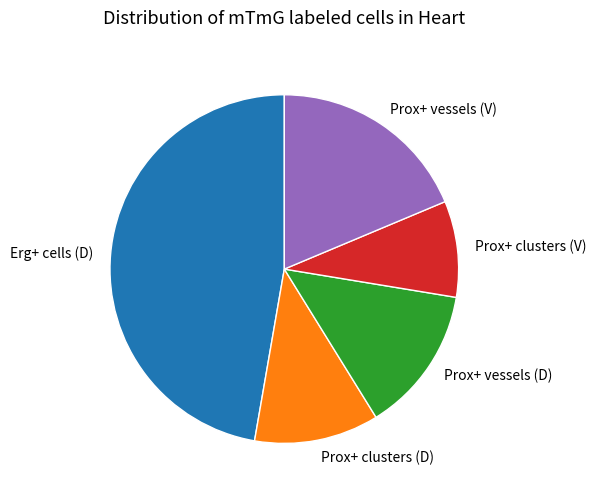

Does any single category account for the majority?

No